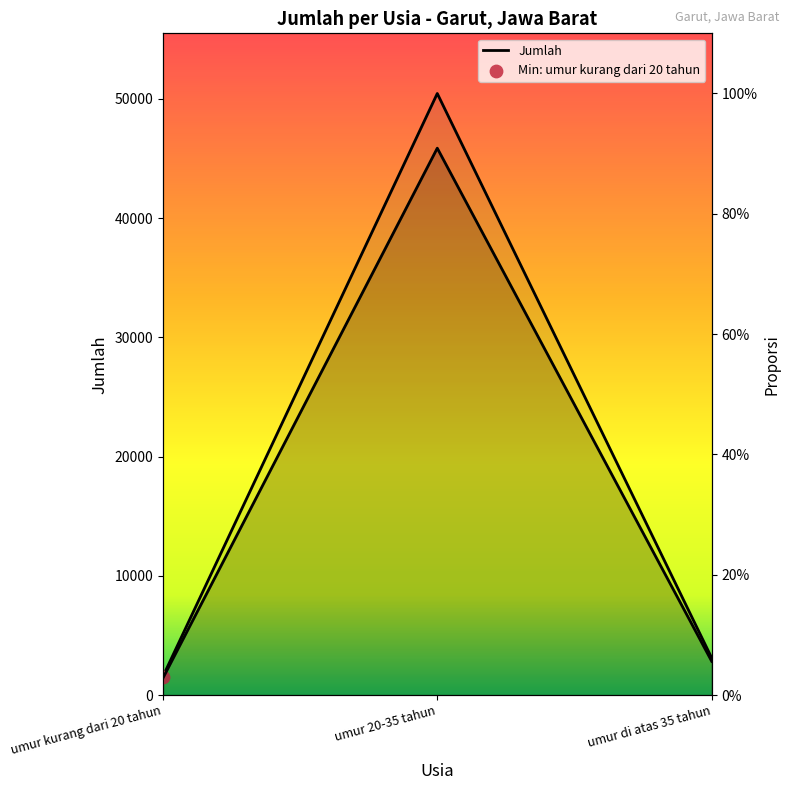

Between umur kurang dari 20 tahun and umur di atas 35 tahun, which is larger?

umur di atas 35 tahun